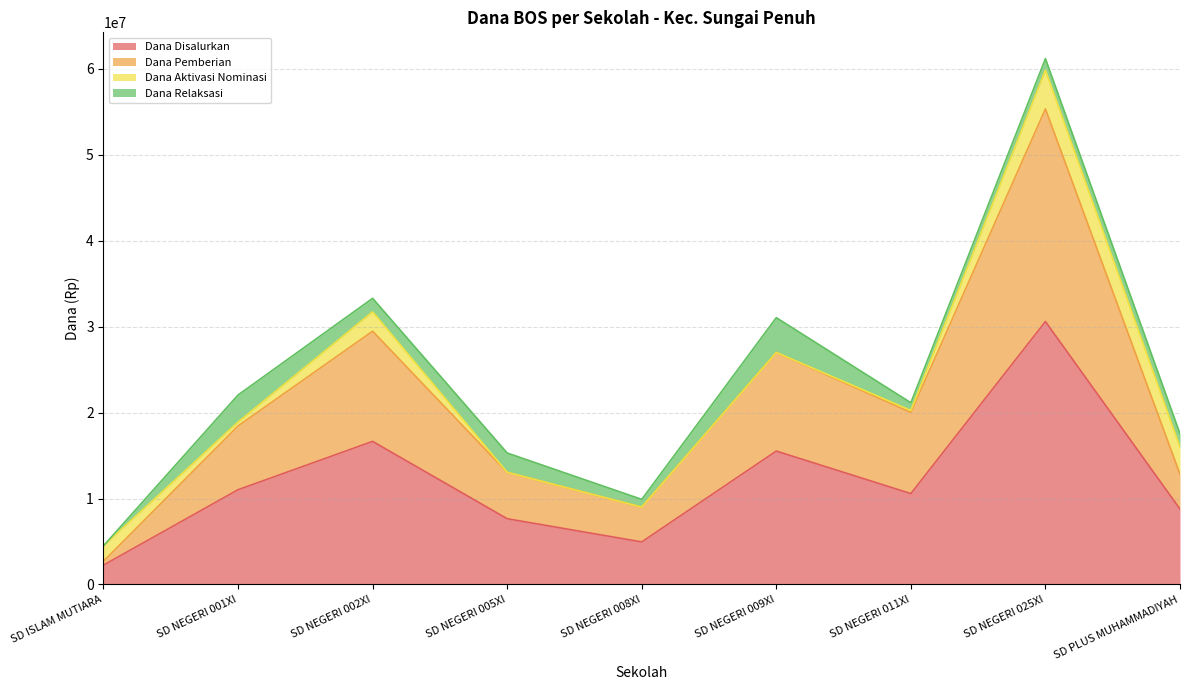

The value of Dana Pemberian at SD NEGERI 001XI is 4312233. True or false?

False